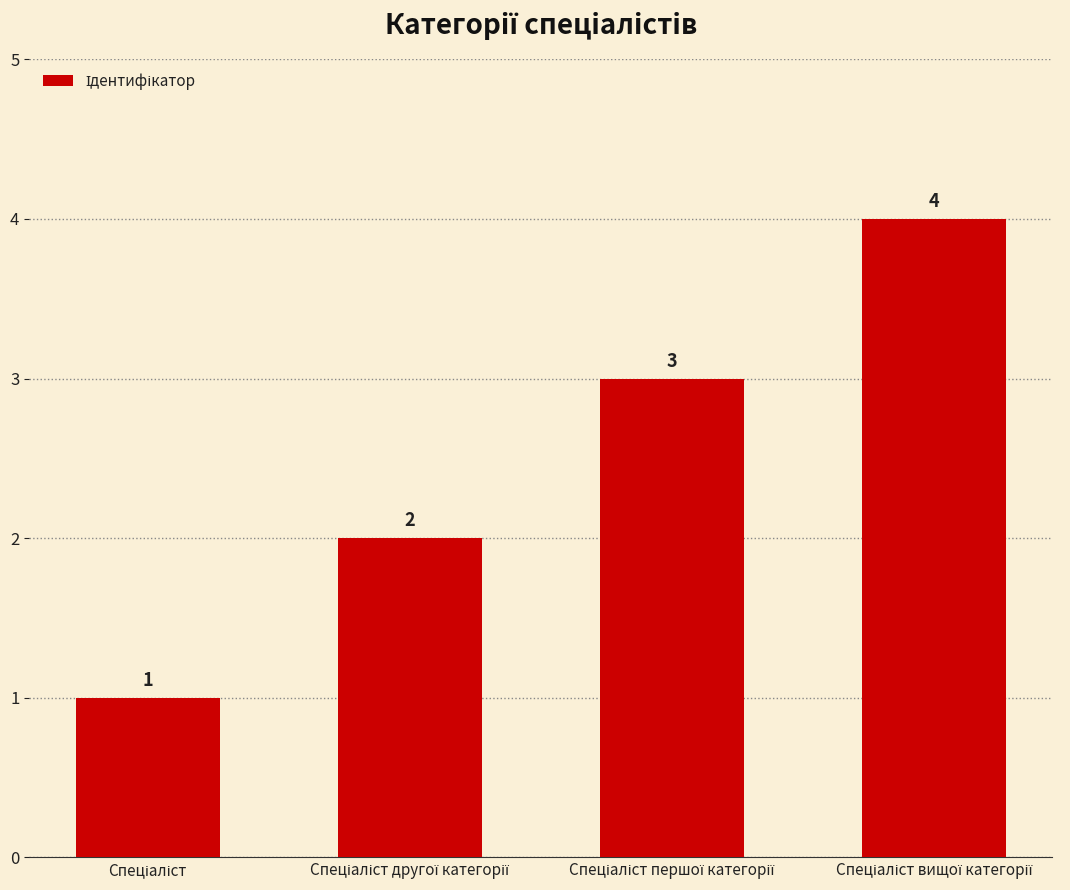

What is the maximum value shown in the chart?

4